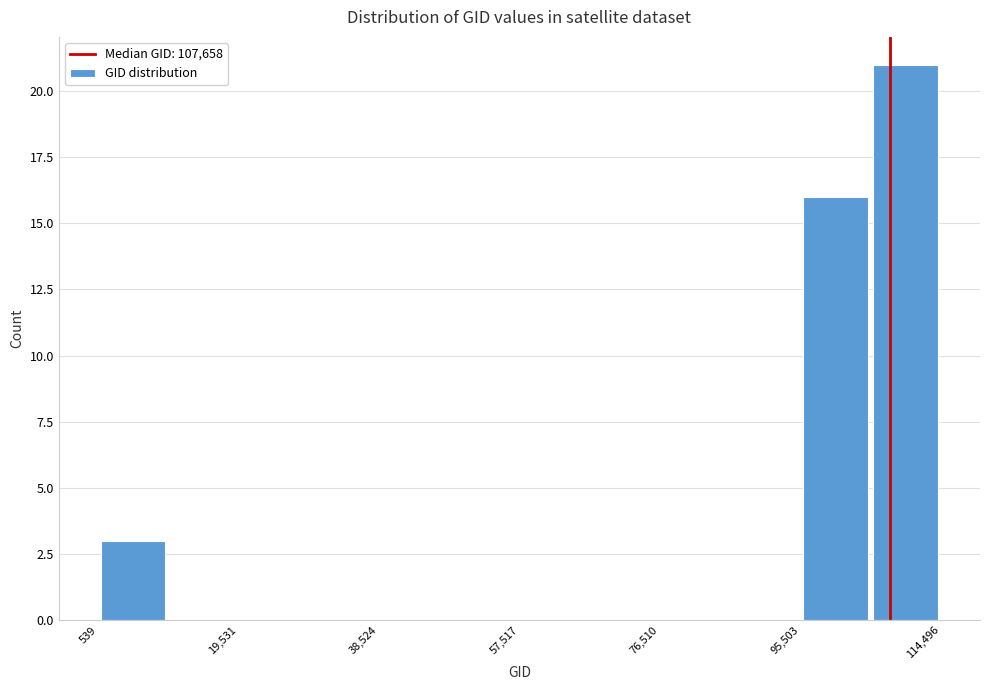

Which range on the x-axis has the tallest bar?

104000 to 114000